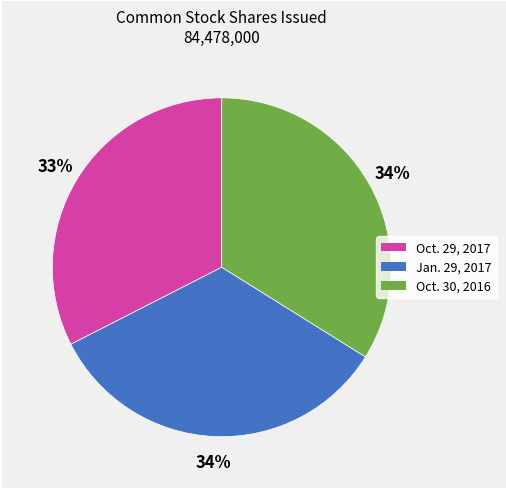

To the nearest percent, what is the difference between the largest and smallest slice percentages?

1%